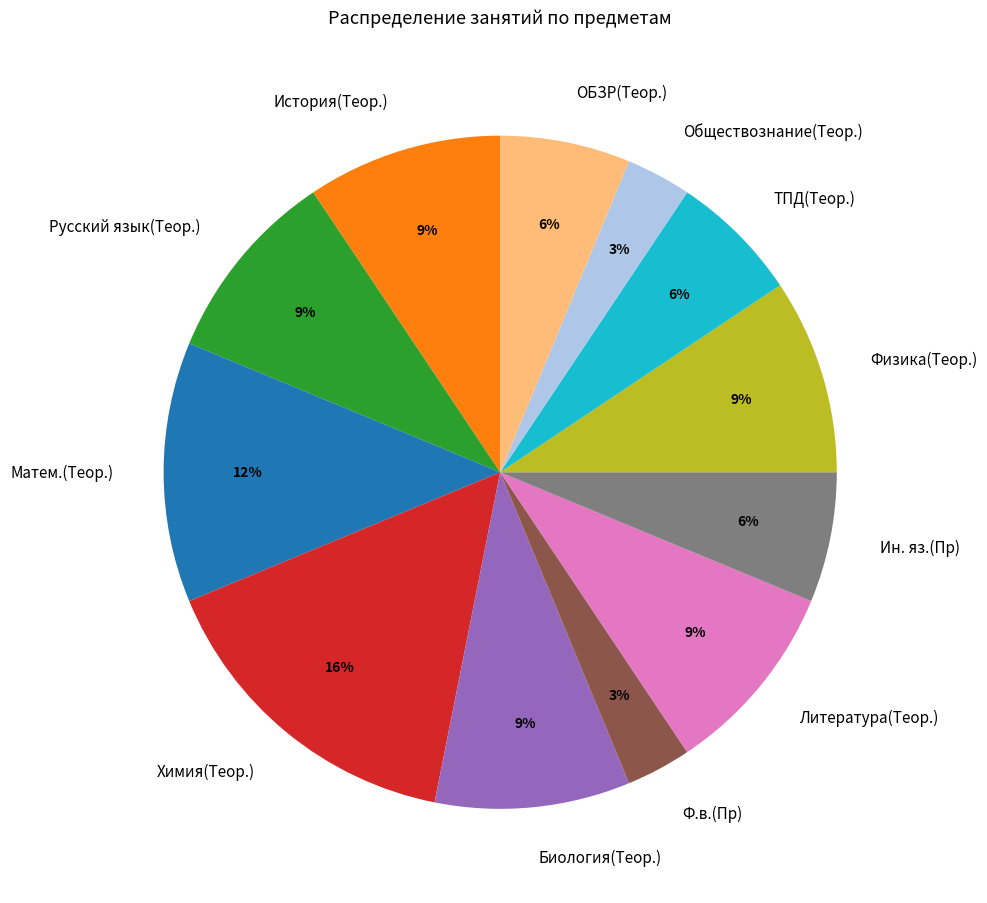

True or false: Литература(Теор.) accounts for 9% of the total.

True